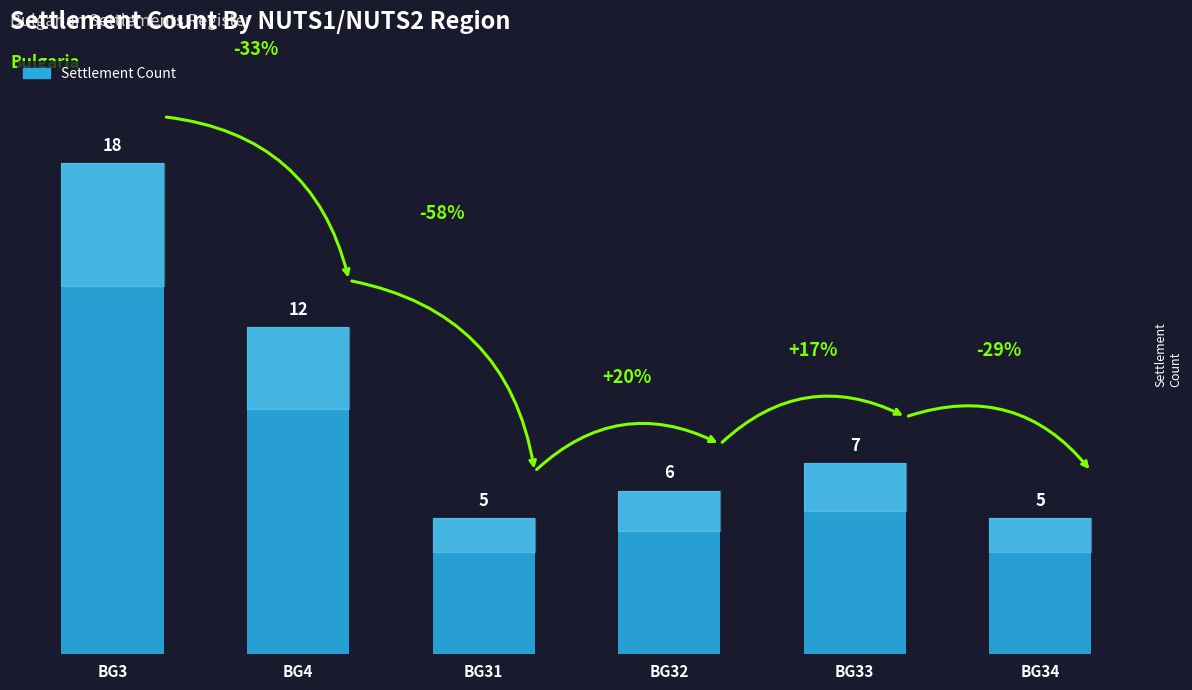

True or false: the data shows 12 at BG4.

True